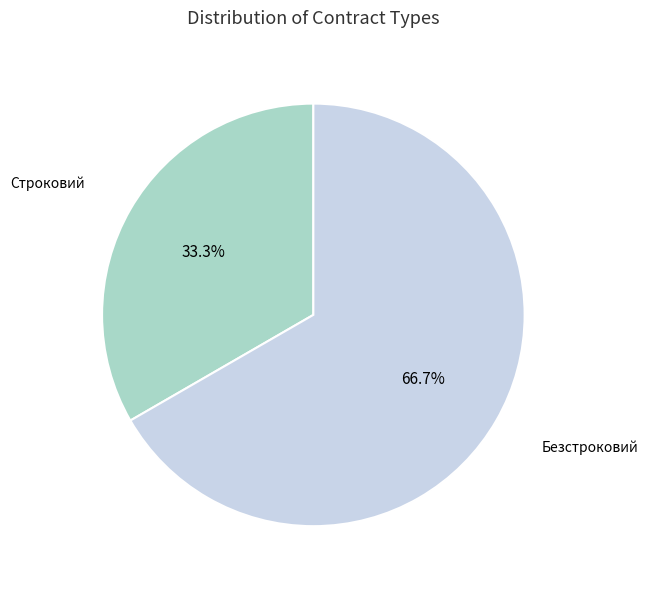

Is it true that Строковий is 27% of the pie?

False